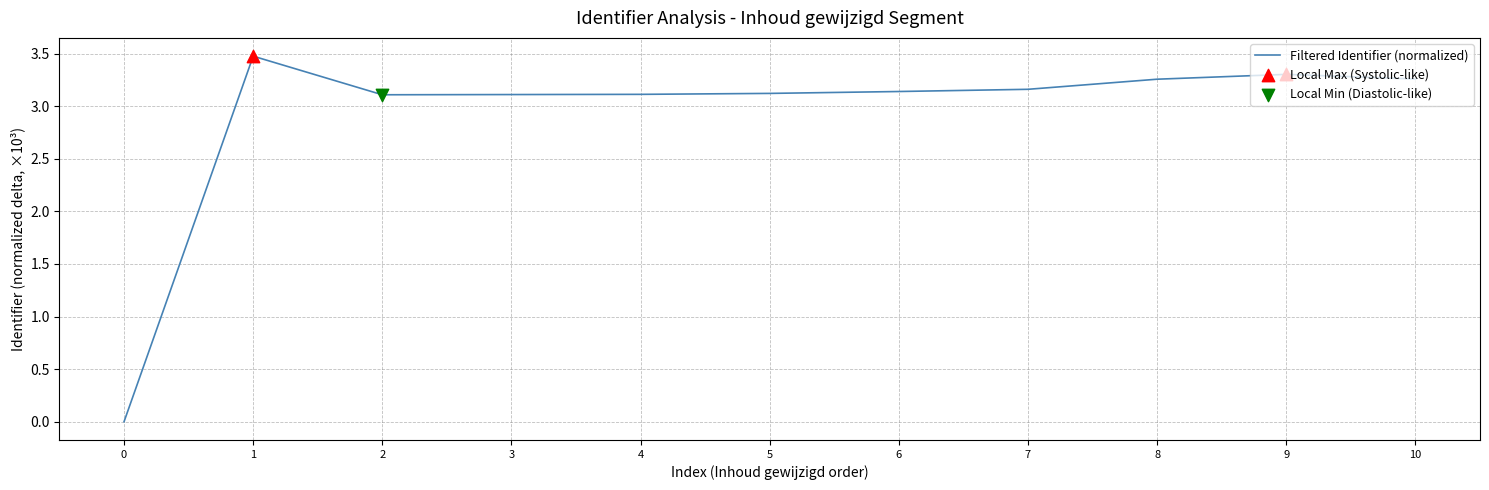

What is the change in value from 3 to 8?

+0.1